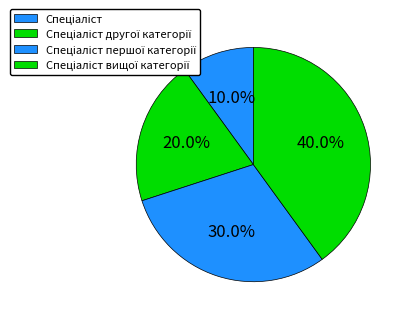

Does any single category account for the majority?

No